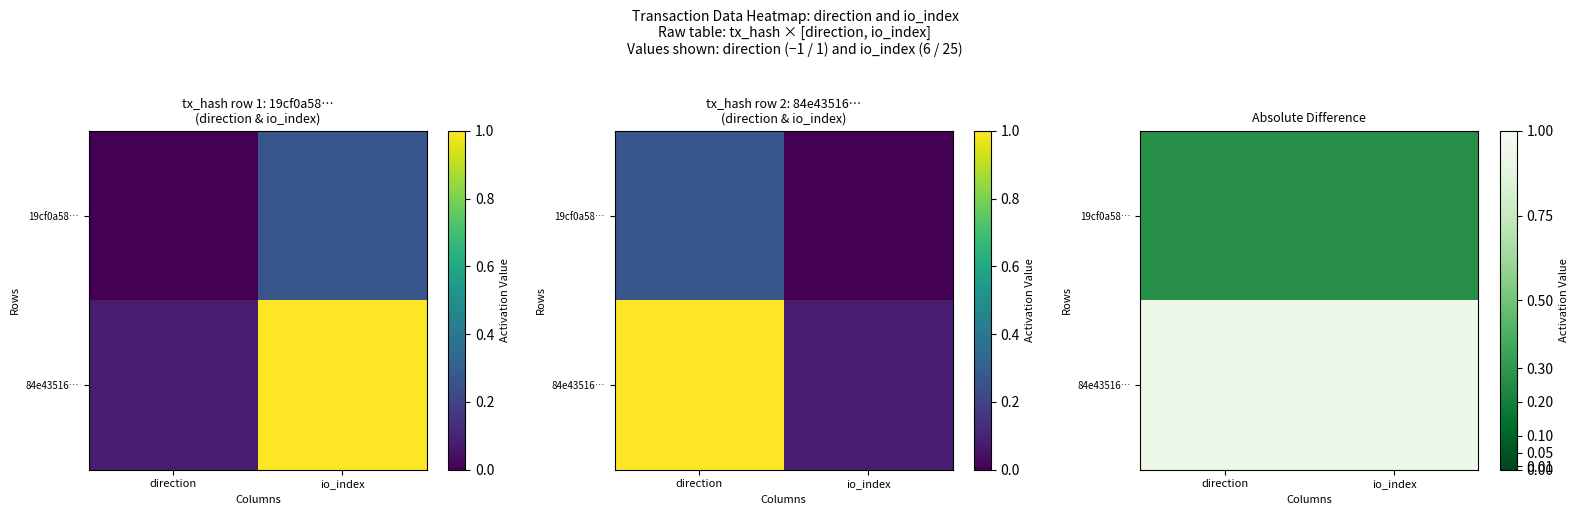

At how many categories does at least one series exceed 0?

2